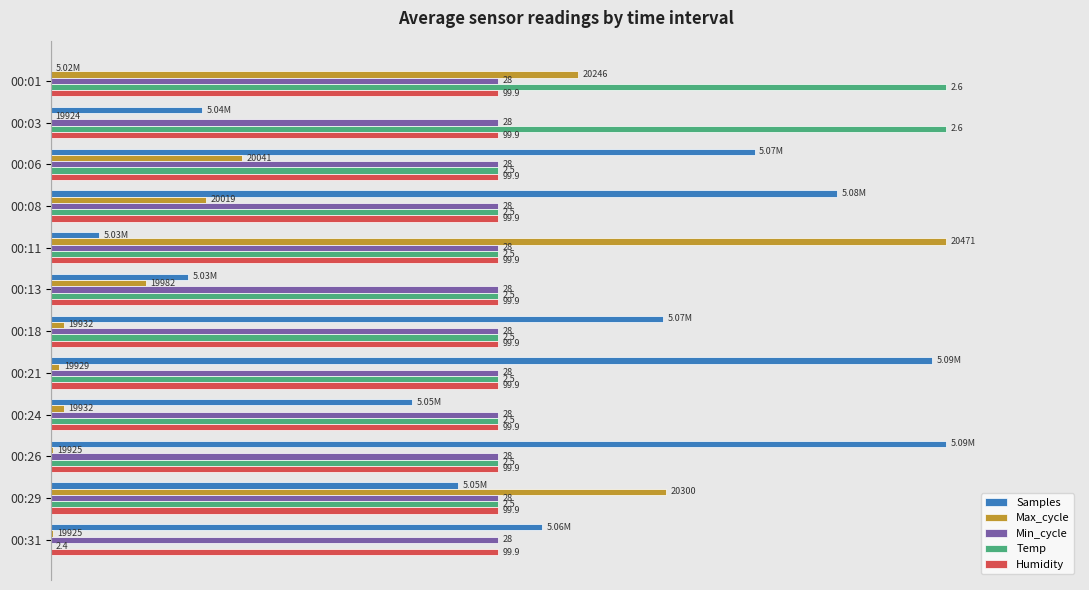

What are all the series names shown in the legend?

Samples, Max_cycle, Min_cycle, Temp, Humidity